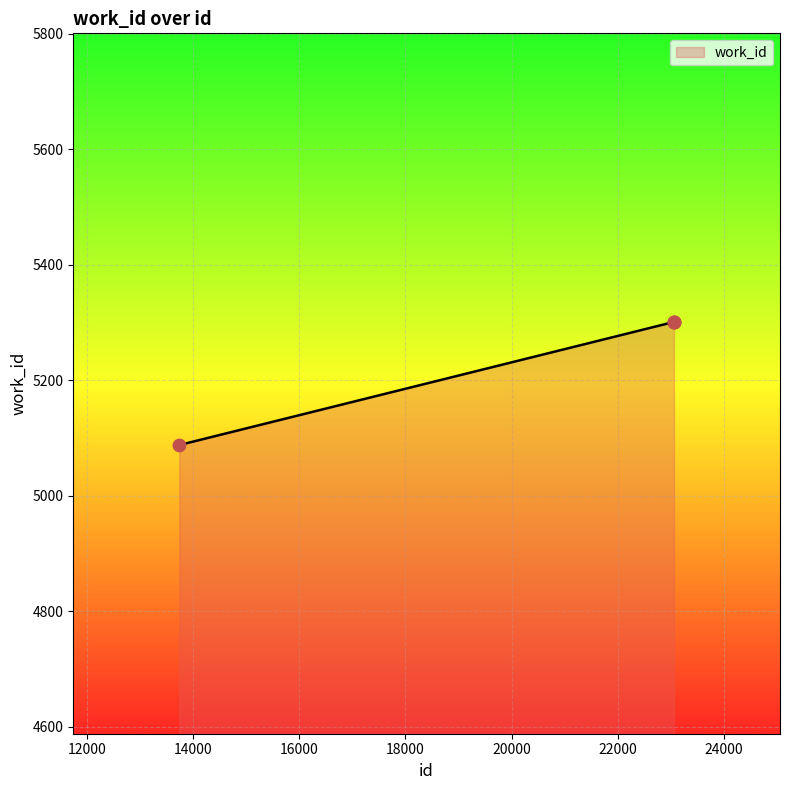

True or false: the data has more than 1 interior local peaks.

False